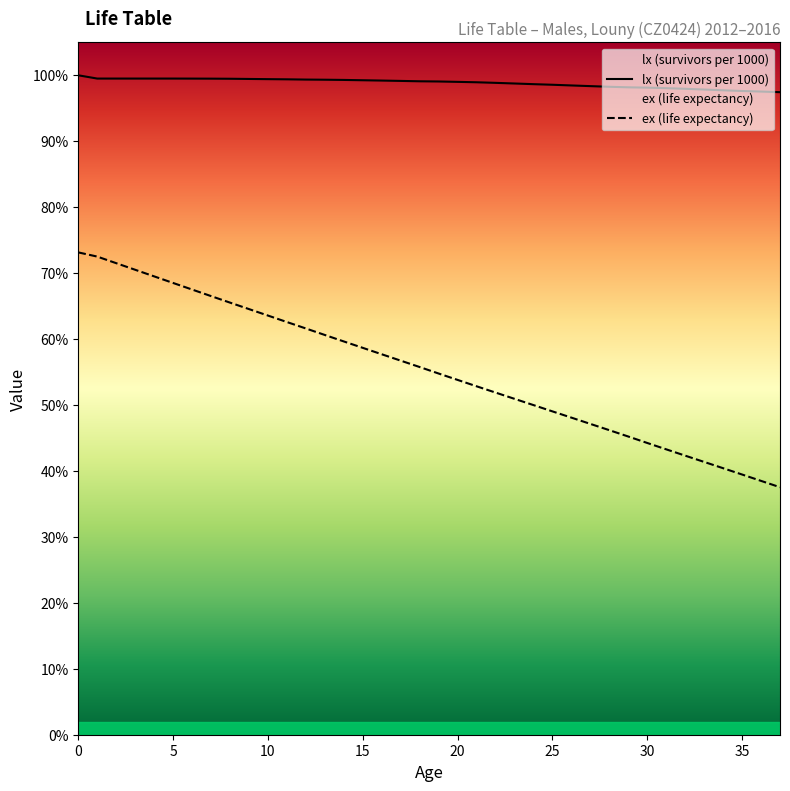

What is the difference between the maximum and minimum values in the lx (survivors per 1000) series?

2.6